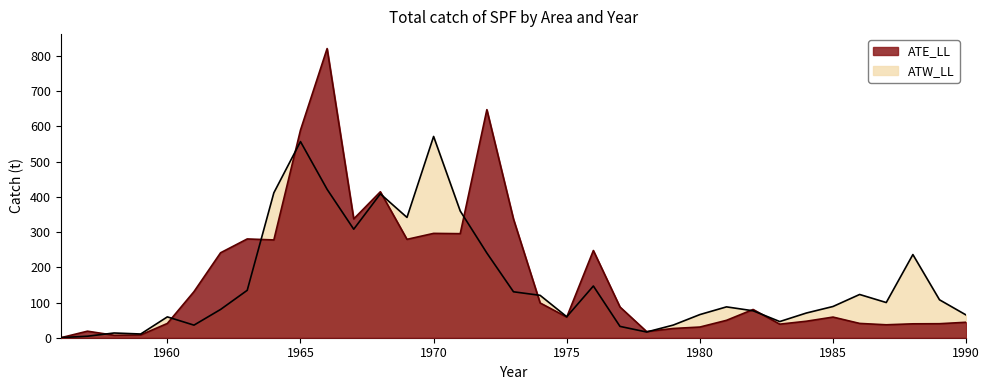

Which has a higher value, 1988 or 1965?

1965